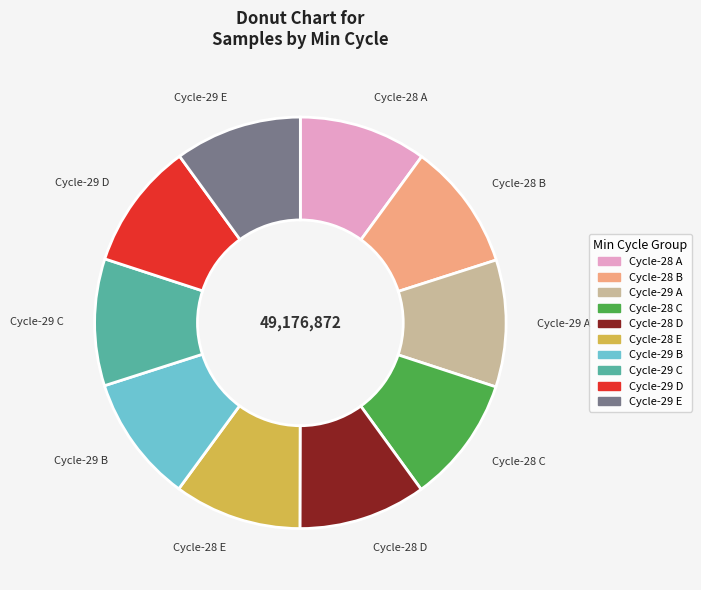

Is it true that Cycle-29 D is 10% of the pie?

True